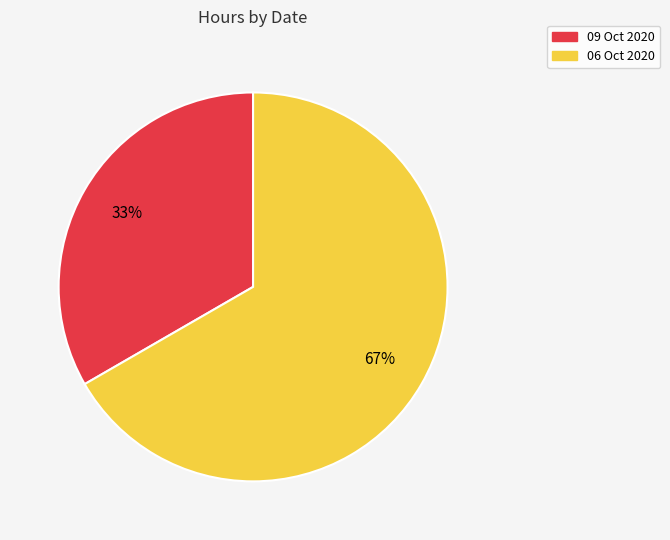

To the nearest percent, what is the average slice percentage?

50%